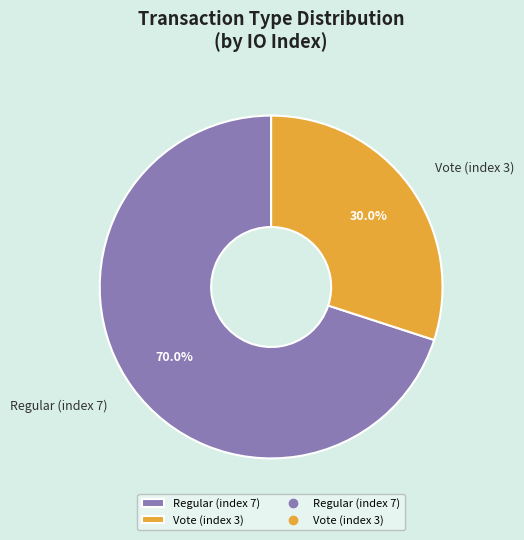

Does any single category account for the majority?

Yes